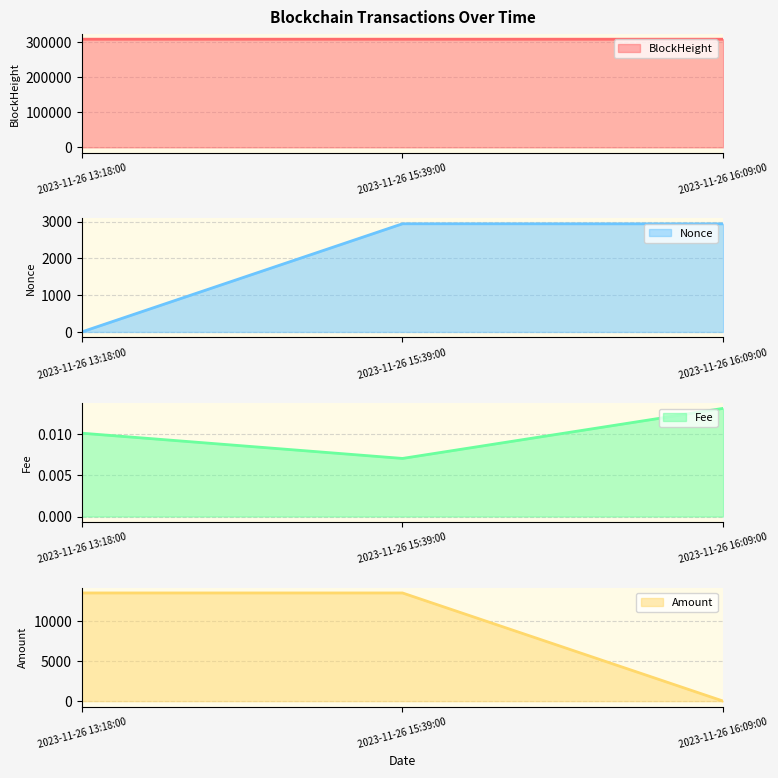

At which label does Fee reach its minimum?

2023-11-26 15:39:00